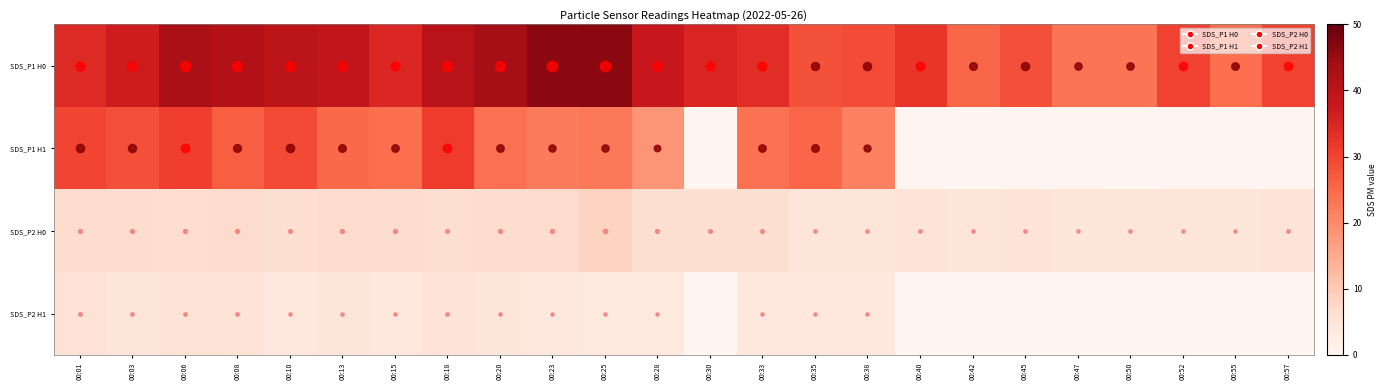

What is the greatest value displayed?

46.1